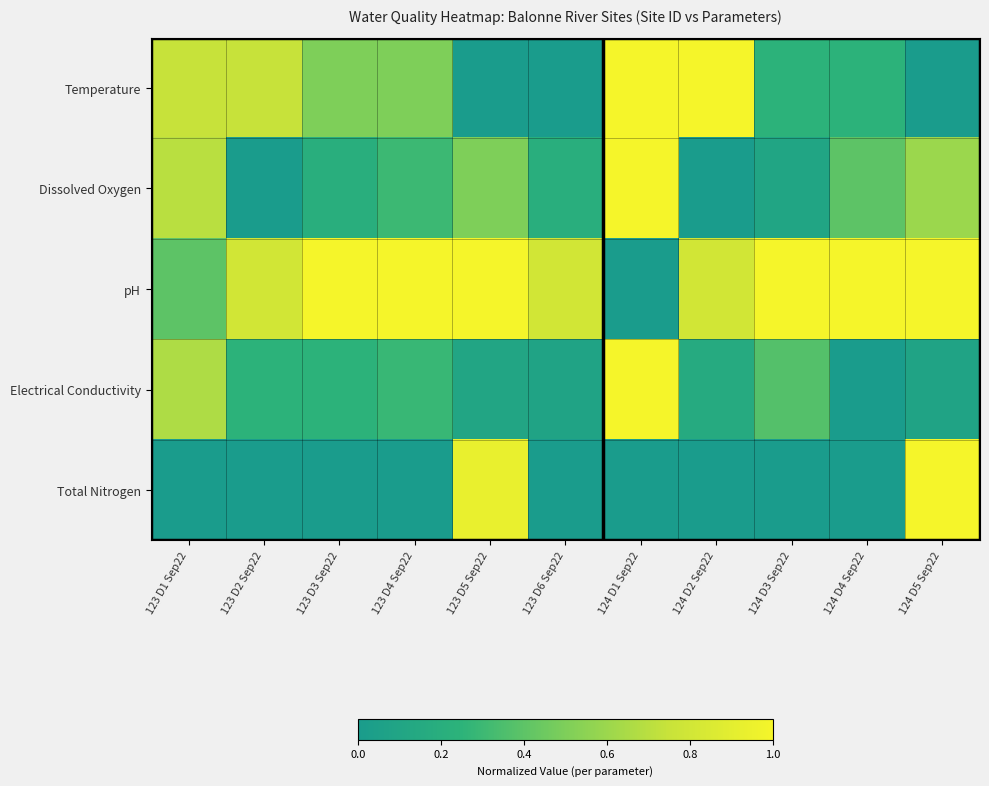

Reading left to right, what are all the values shown in this chart?

Temperature: 123 D1 Sep22=0.7	123 D2 Sep22=0.7	123 D3 Sep22=0.5	123 D4 Sep22=0.5	123 D5 Sep22=0.0	123 D6 Sep22=0.0	124 D1 Sep22=1.0	124 D2 Sep22=1.0	124 D3 Sep22=0.2	124 D4 Sep22=0.2	124 D5 Sep22=0.0
Dissolved Oxygen: 123 D1 Sep22=0.7	123 D2 Sep22=0.0	123 D3 Sep22=0.2	123 D4 Sep22=0.3	123 D5 Sep22=0.5	123 D6 Sep22=0.2	124 D1 Sep22=1.0	124 D2 Sep22=0.0	124 D3 Sep22=0.1	124 D4 Sep22=0.4	124 D5 Sep22=0.6
pH: 123 D1 Sep22=0.4	123 D2 Sep22=0.8	123 D3 Sep22=1.0	123 D4 Sep22=1.0	123 D5 Sep22=1.0	123 D6 Sep22=0.8	124 D1 Sep22=0.0	124 D2 Sep22=0.8	124 D3 Sep22=1.0	124 D4 Sep22=1.0	124 D5 Sep22=1.0
Electrical Conductivity: 123 D1 Sep22=0.7	123 D2 Sep22=0.2	123 D3 Sep22=0.2	123 D4 Sep22=0.3	123 D5 Sep22=0.1	123 D6 Sep22=0.1	124 D1 Sep22=1.0	124 D2 Sep22=0.2	124 D3 Sep22=0.4	124 D4 Sep22=0.0	124 D5 Sep22=0.1
Total Nitrogen: 123 D1 Sep22=0.0	123 D2 Sep22=0.0	123 D3 Sep22=0.0	123 D4 Sep22=0.0	123 D5 Sep22=0.9	123 D6 Sep22=0.0	124 D1 Sep22=0.0	124 D2 Sep22=0.0	124 D3 Sep22=0.0	124 D4 Sep22=0.0	124 D5 Sep22=1.0